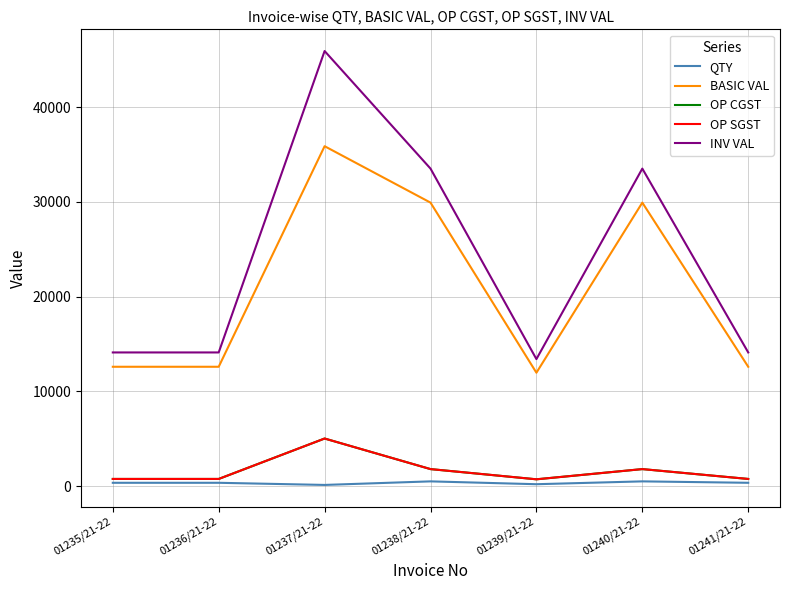

What position from the left is 01239/21-22?

5